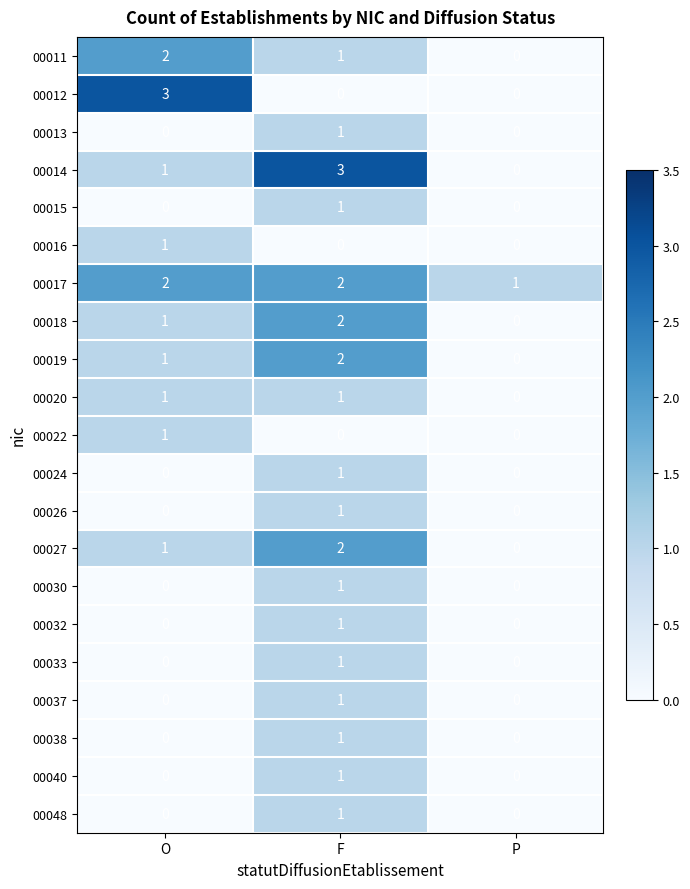

What is the spread (max minus min) of values at O?

3